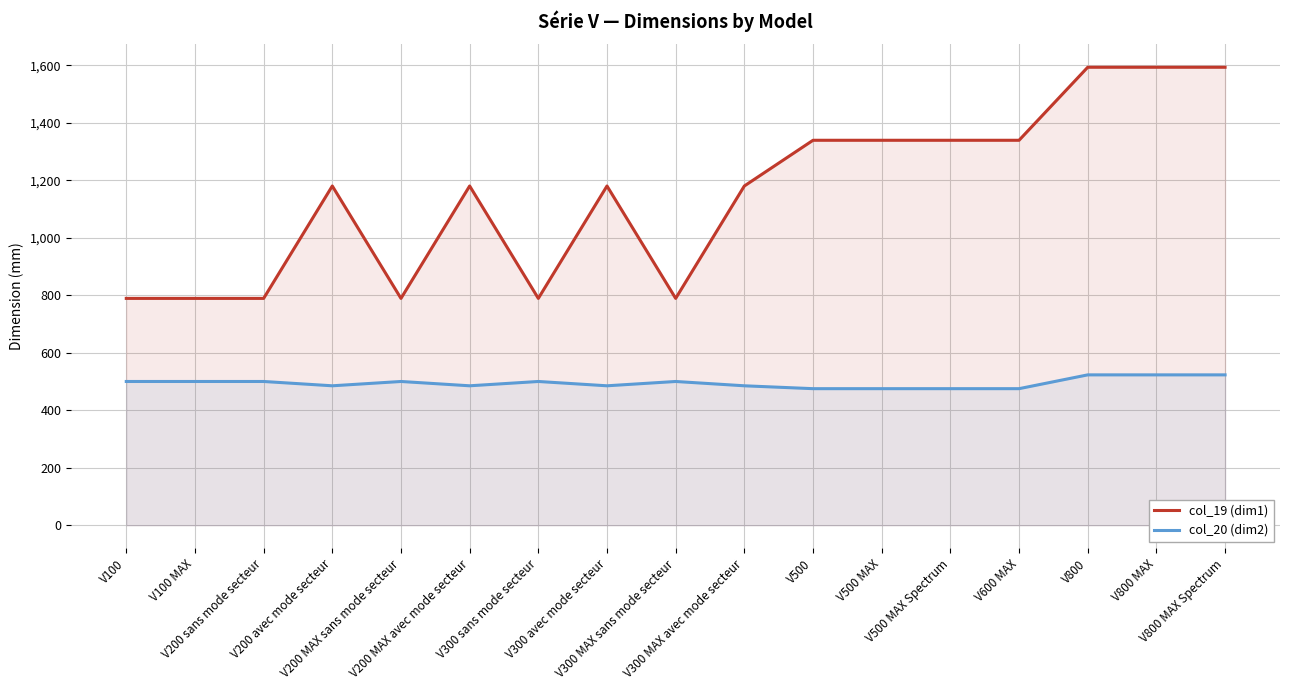

Which series changed the most between V200 MAX sans mode secteur and V200 MAX avec mode secteur?

col_19 (dim1)